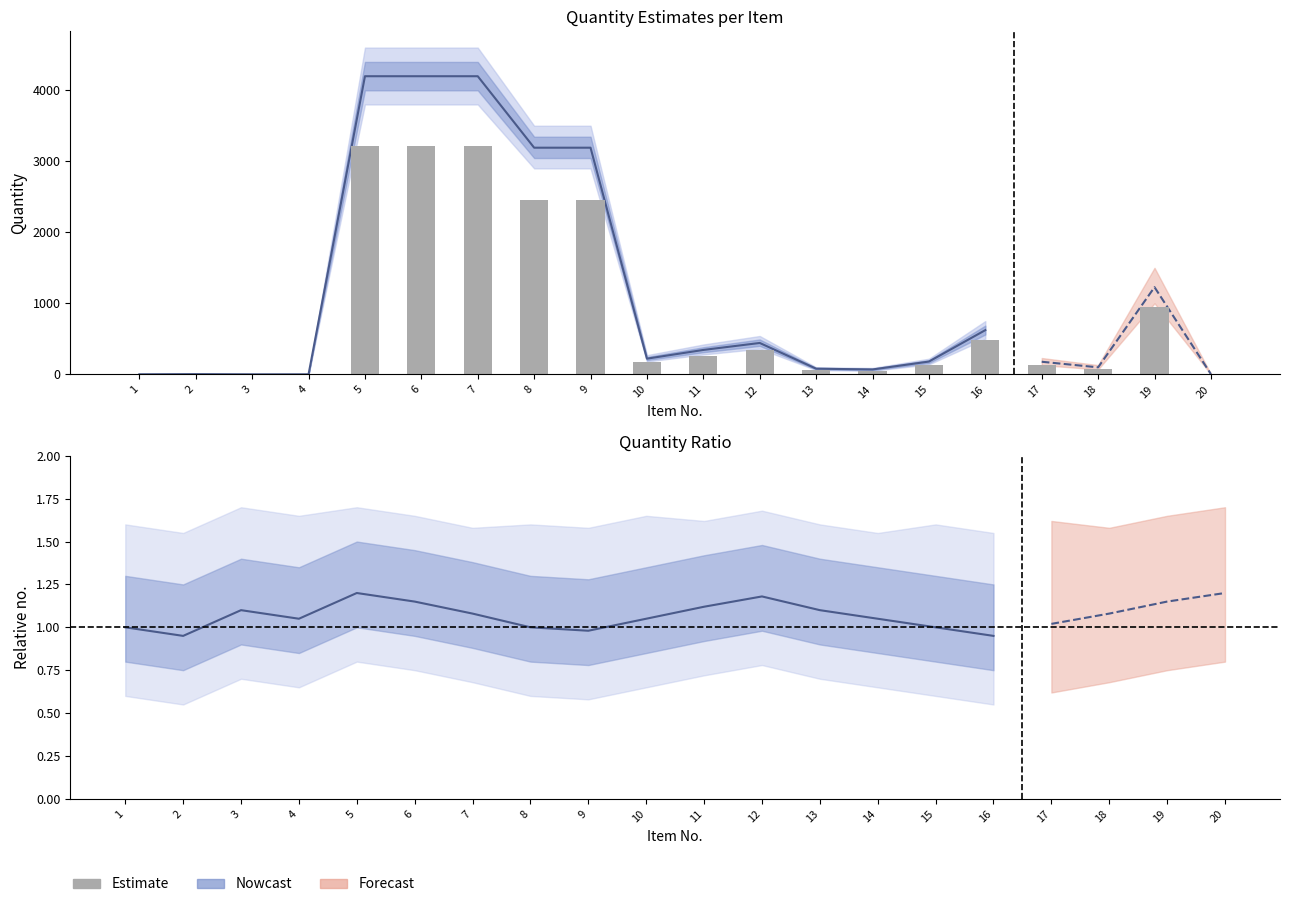

What is the difference between the maximum and second lowest values?

0.2